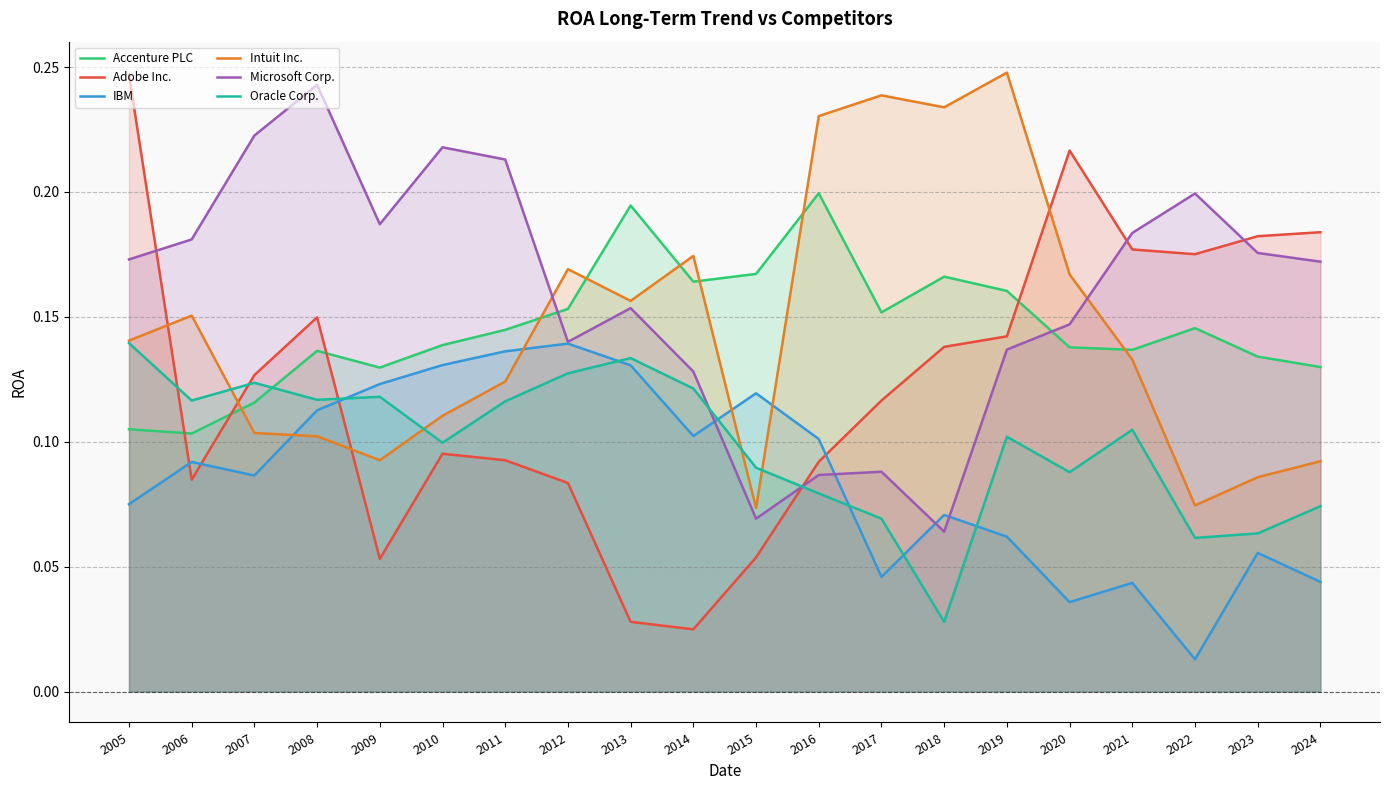

What is the value of the Microsoft Corp. point at the 6th from the left?

0.2